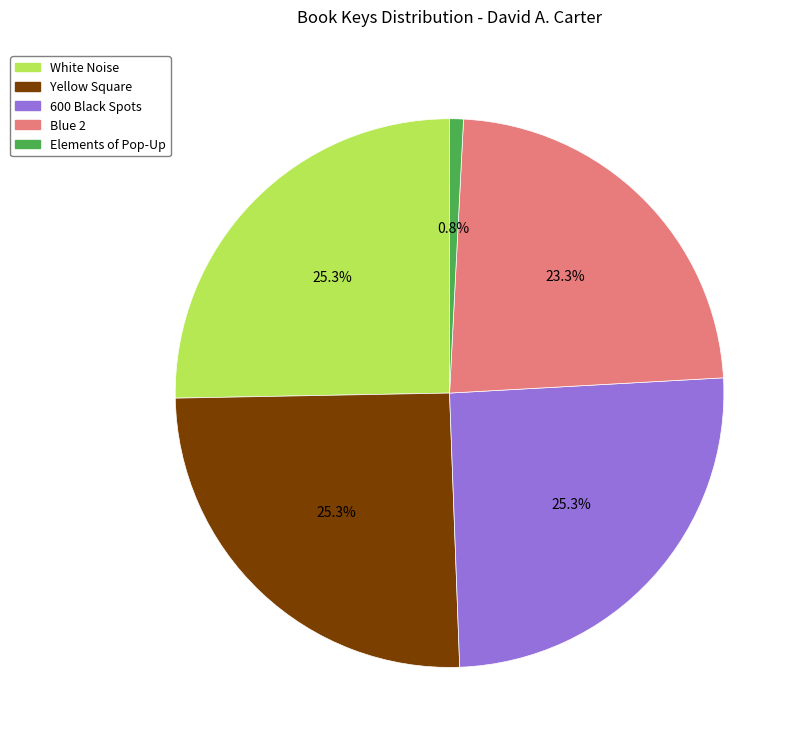

To the nearest percent, what is the difference between the largest and smallest slice percentages?

24%